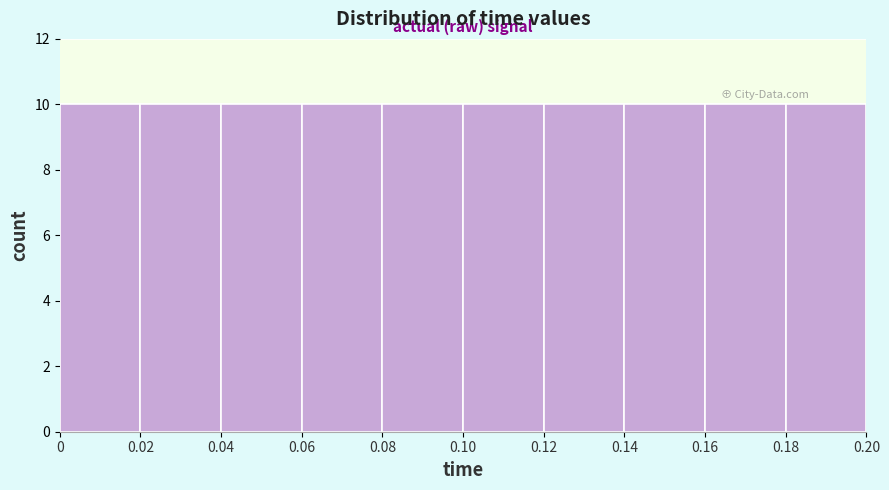

Reading left to right, list every bar in this chart as the range it spans on the x-axis followed by its height. The values are not printed on the chart, so give them approximately, as read against the axis.

0 to 0.02: 10
0.02 to 0.04: 10
0.04 to 0.06: 10
0.06 to 0.08: 10
0.08 to 0.10: 10
0.10 to 0.12: 10
0.12 to 0.14: 10
0.14 to 0.16: 10
0.16 to 0.18: 10
0.18 to 0.20: 10